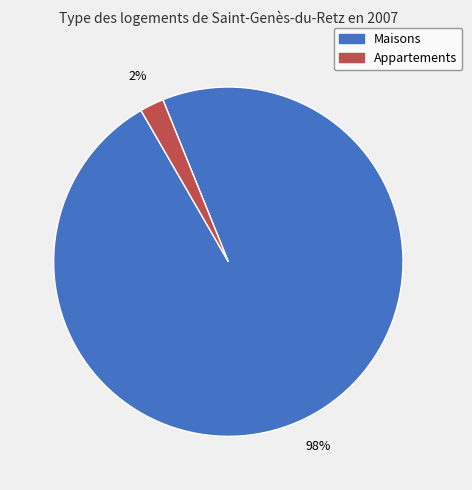

Does any single category account for the majority?

Yes